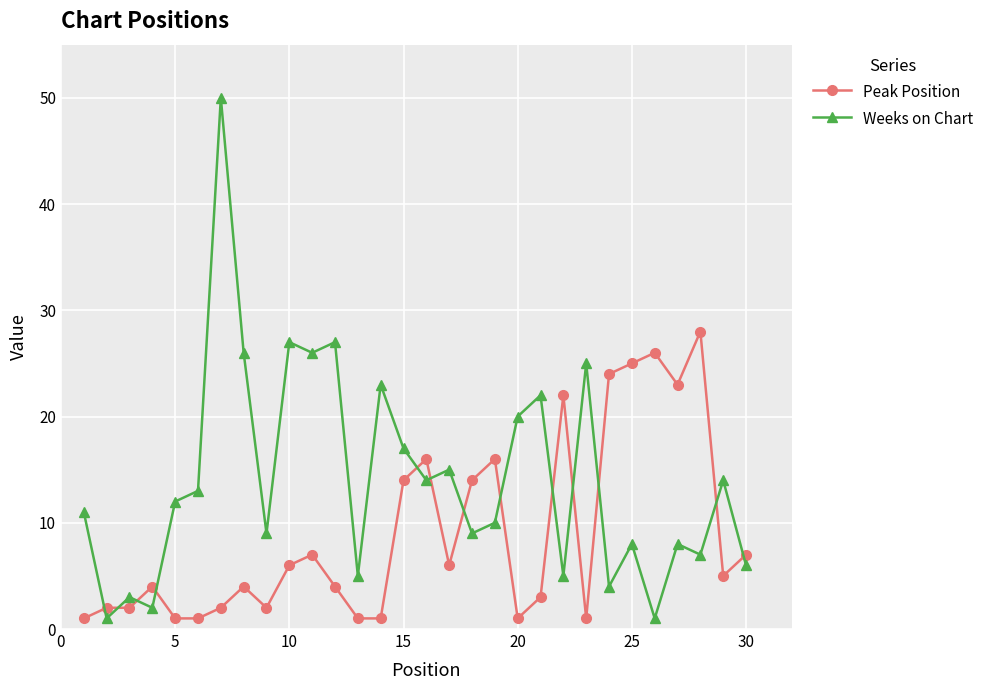

True or false: Weeks on Chart and Peak Position cross at least once.

True